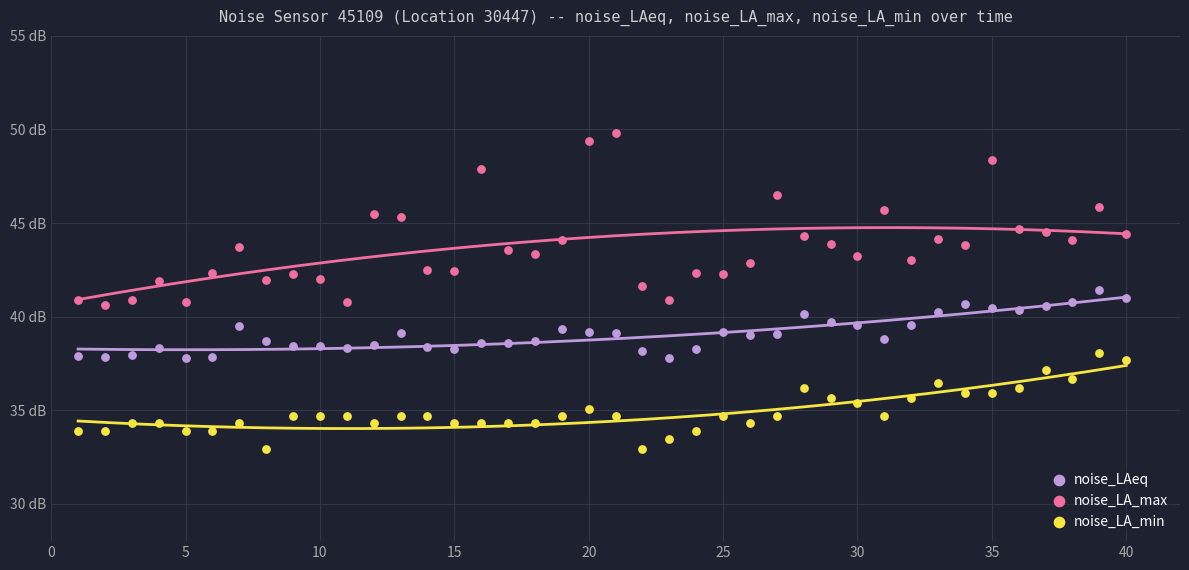

Which series contains the lowest Y value?

noise_LA_min